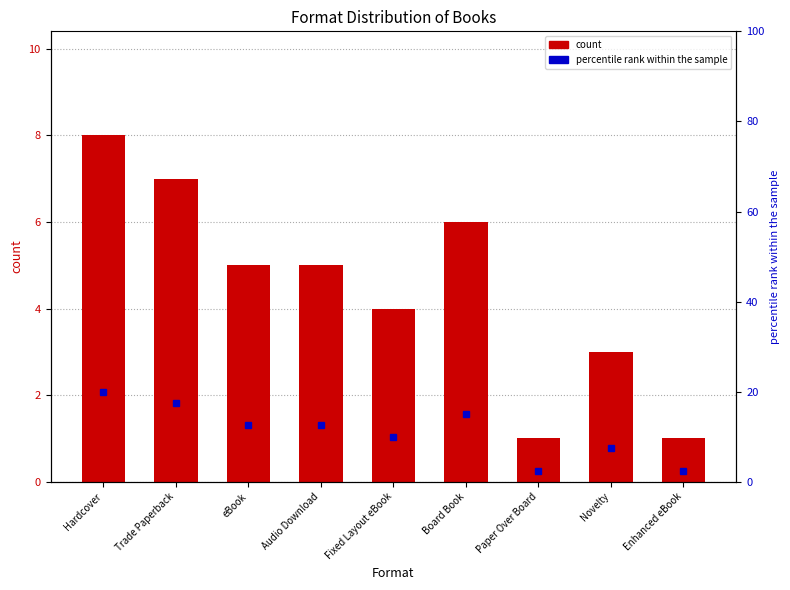

Reading left to right, extract all data points from this chart.

count: Hardcover=8.0	Trade Paperback=7.0	eBook=5.0	Audio Download=5.0	Fixed Layout eBook=4.0	Board Book=6.0	Paper Over Board=1.0	Novelty=3.0	Enhanced eBook=1.0
percentile rank within the sample: Hardcover=20.0	Trade Paperback=17.5	eBook=12.5	Audio Download=12.5	Fixed Layout eBook=10.0	Board Book=15.0	Paper Over Board=2.5	Novelty=7.5	Enhanced eBook=2.5